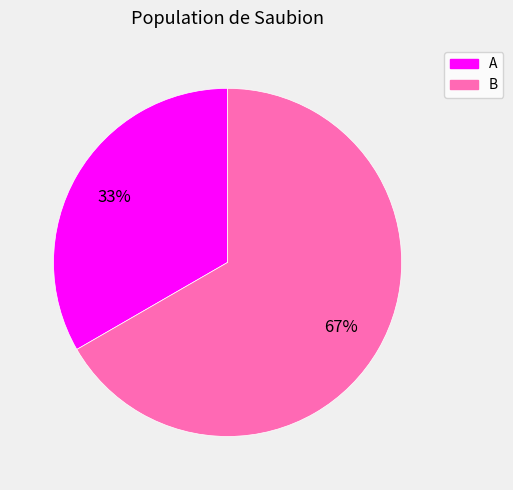

Do A and B together represent more than half of the pie?

Yes